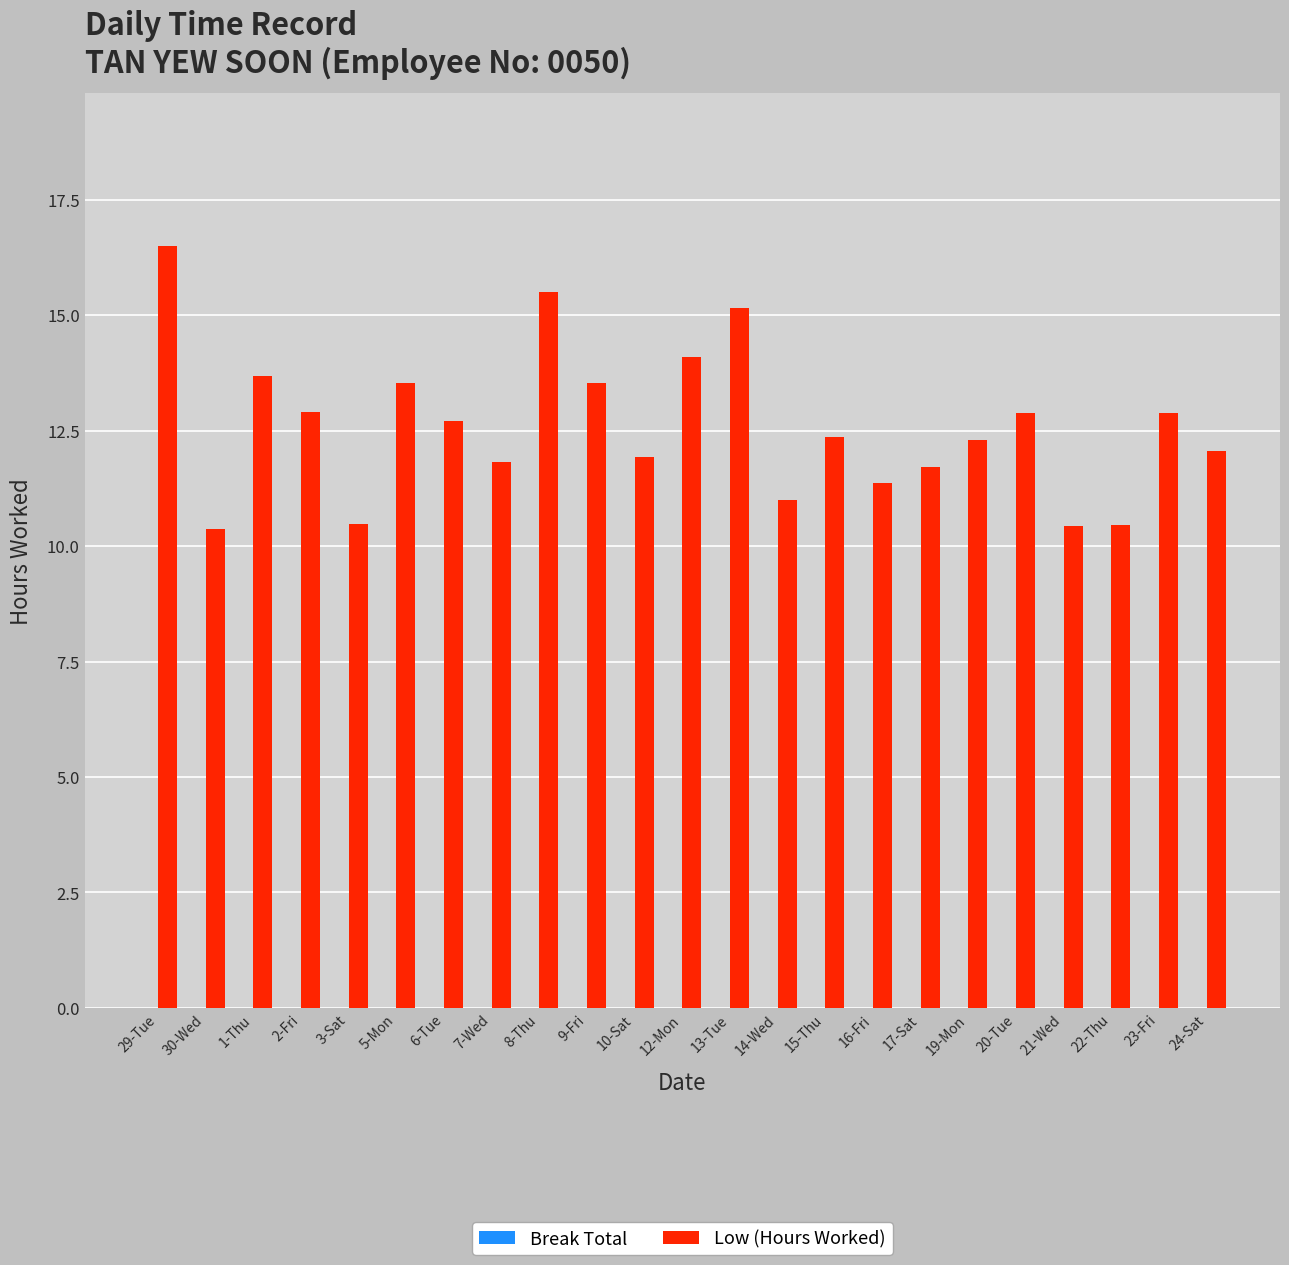

Between 19-Mon and 16-Fri, which is larger?

19-Mon